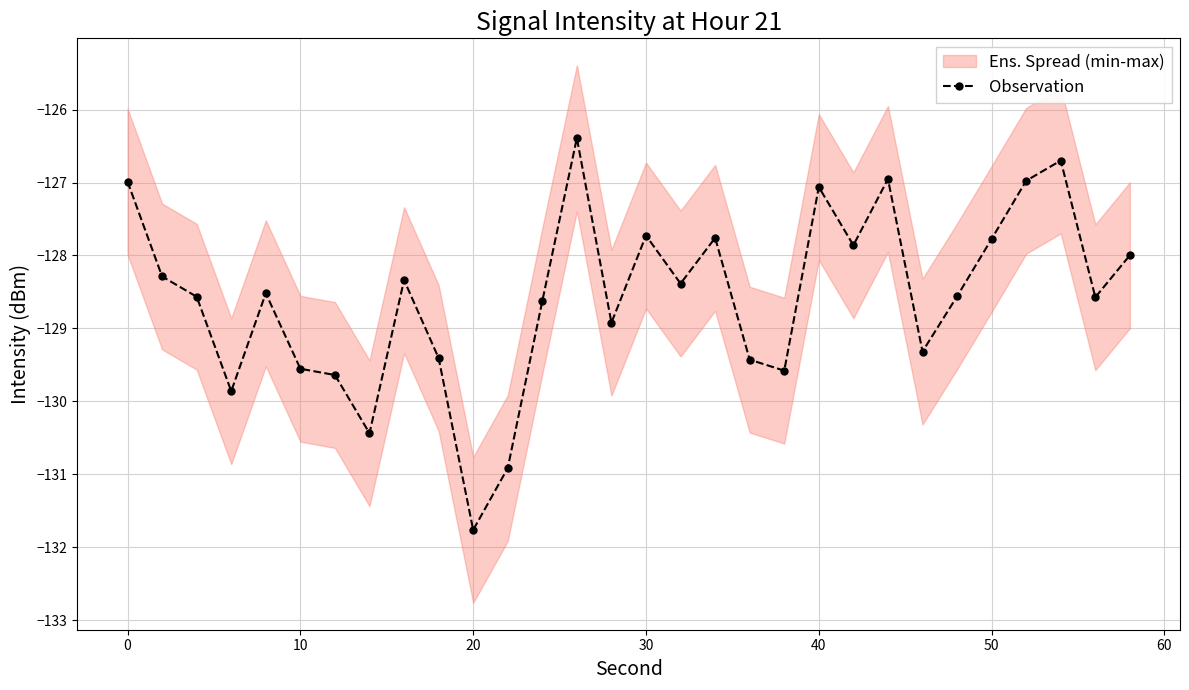

True or false: Observation has a value of -129.6 at 10.

True